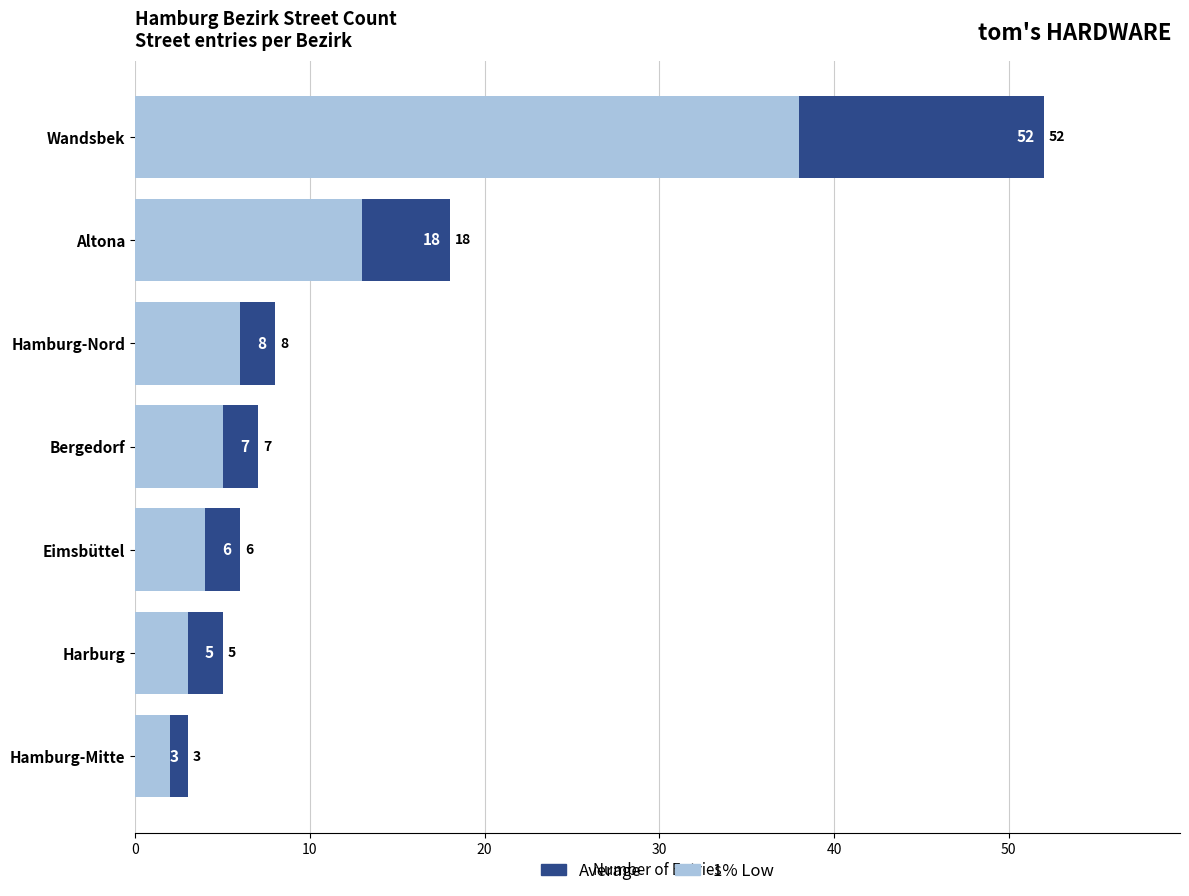

Rank the series by their average value, from highest to lowest.

Average, 1% Low